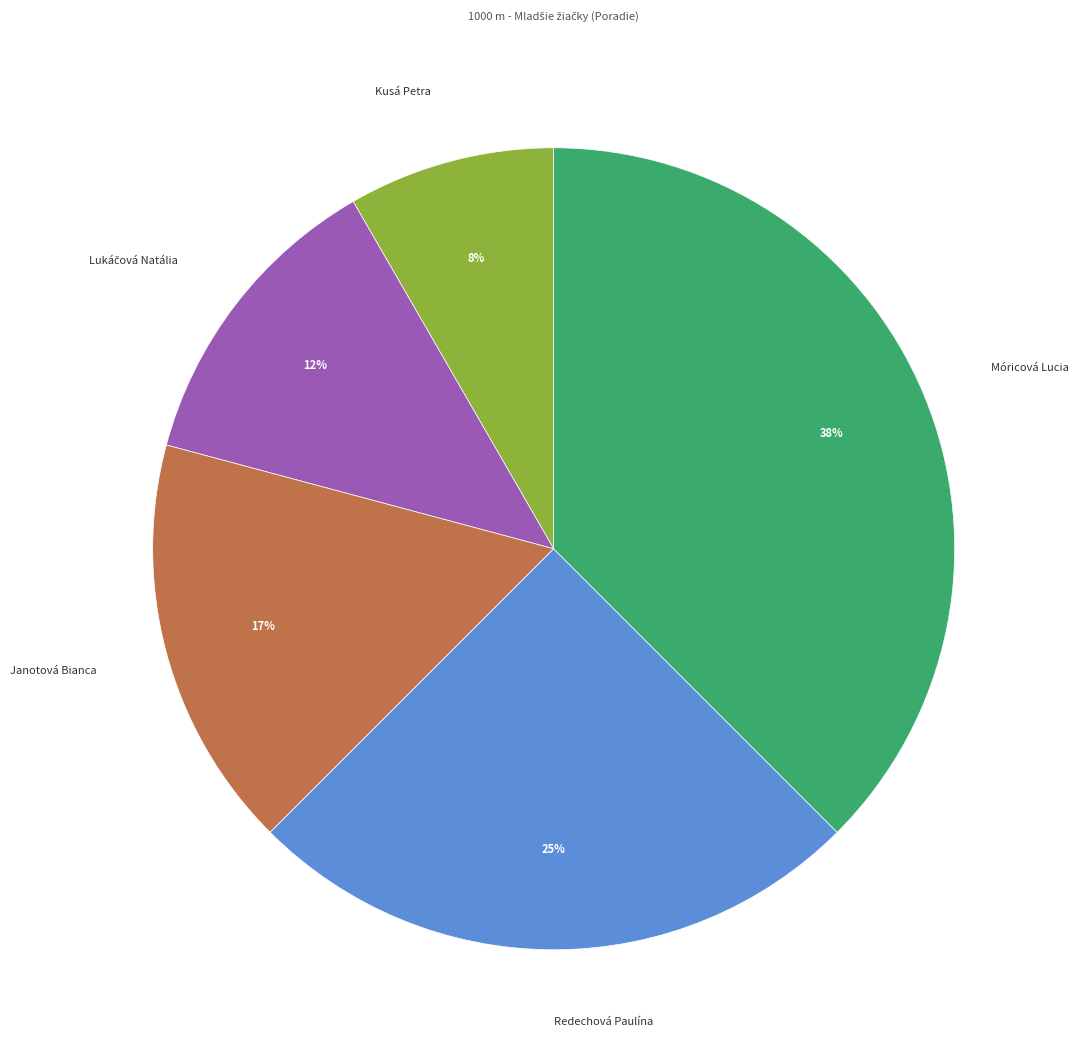

Does Kusá Petra represent more than half of the total?

No